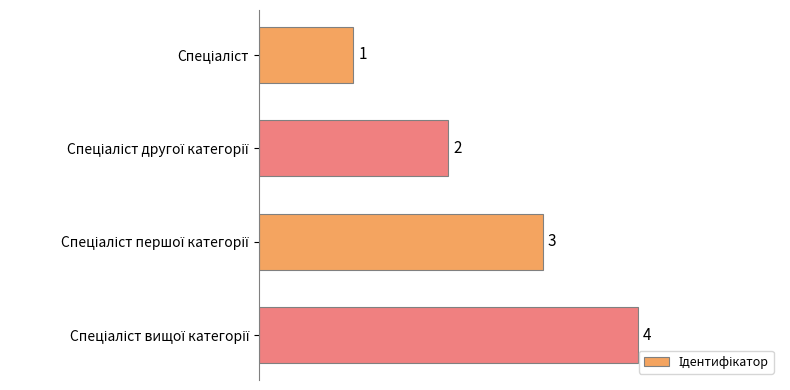

Count the values in the range 2 to 4.

3